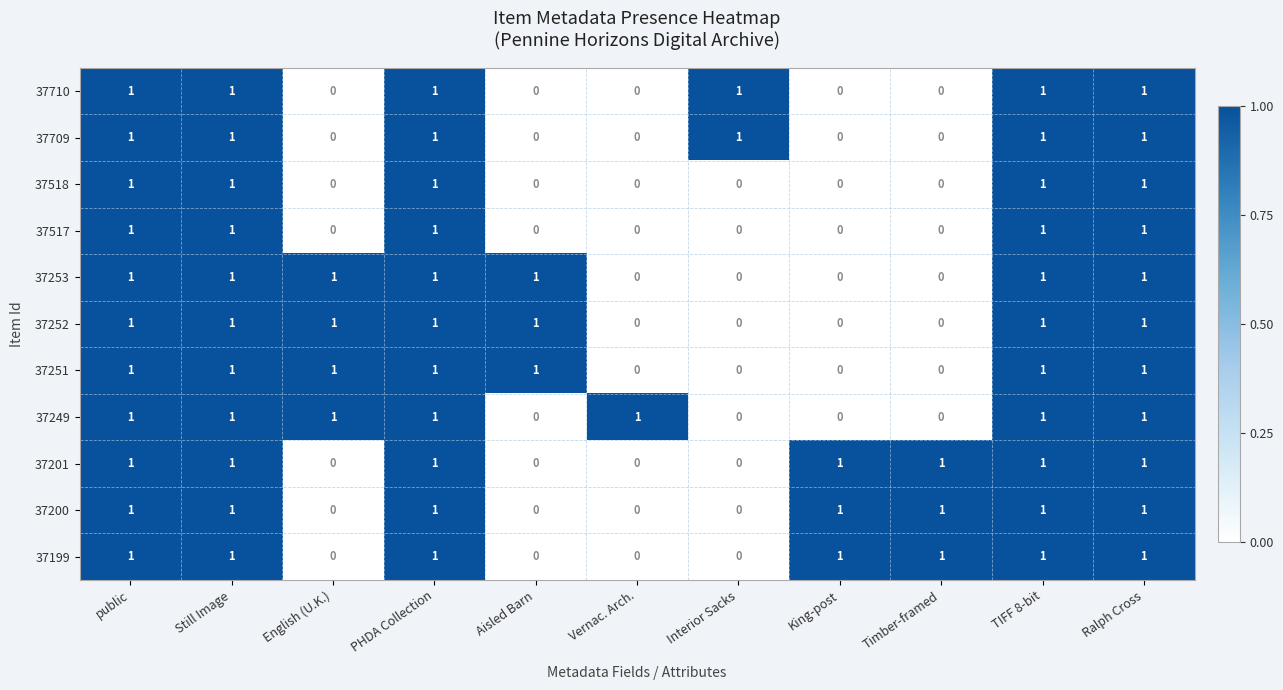

Is the value of 37200 at TIFF 8-bit greater than the value of 37249 at Interior Sacks?

Yes